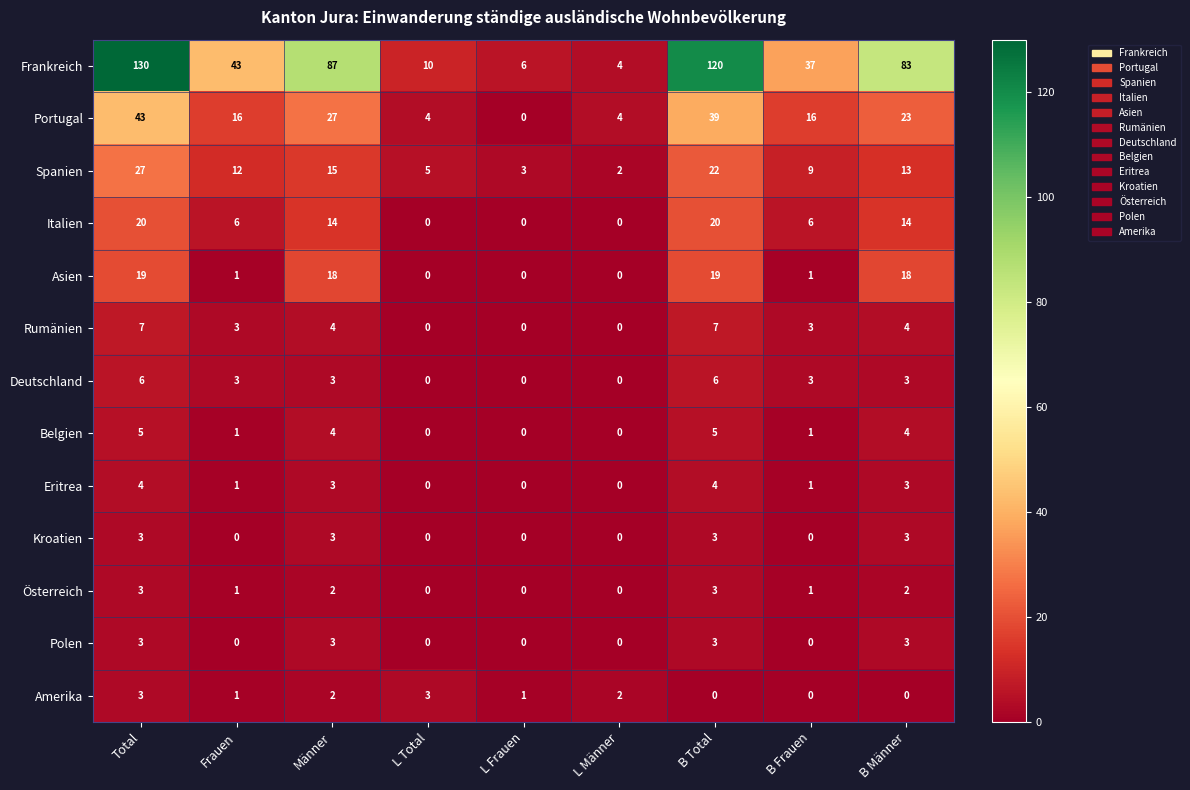

Which series has the largest range (max minus min)?

Frankreich